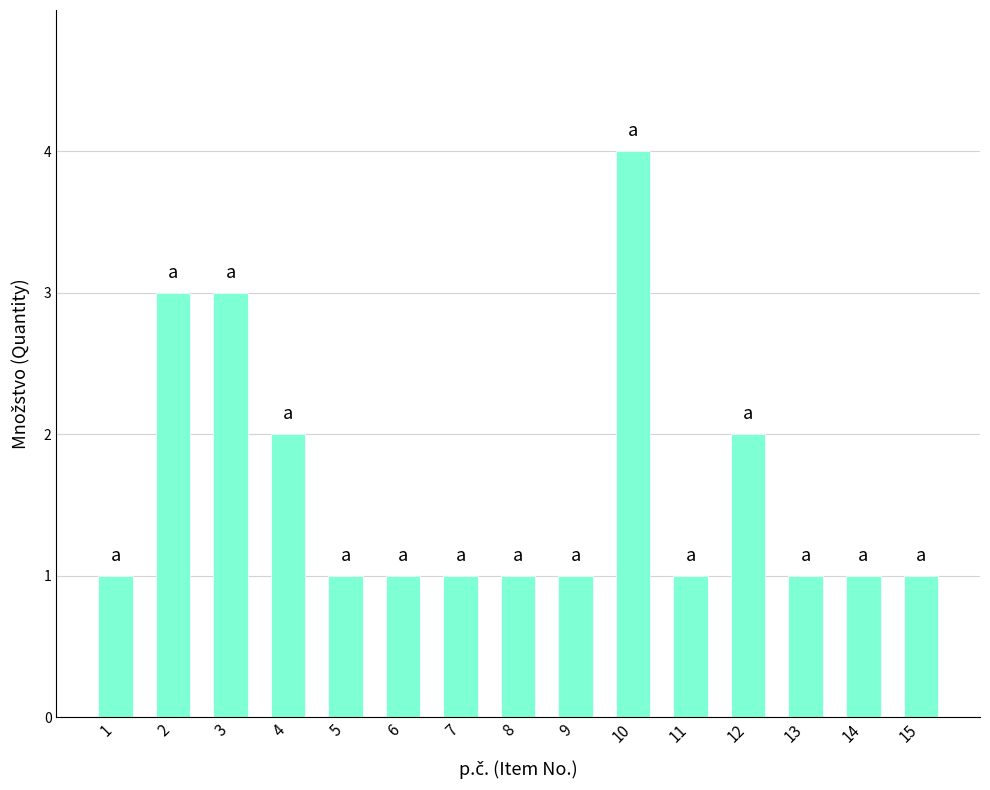

True or false: the data shows 1 at 7.

True